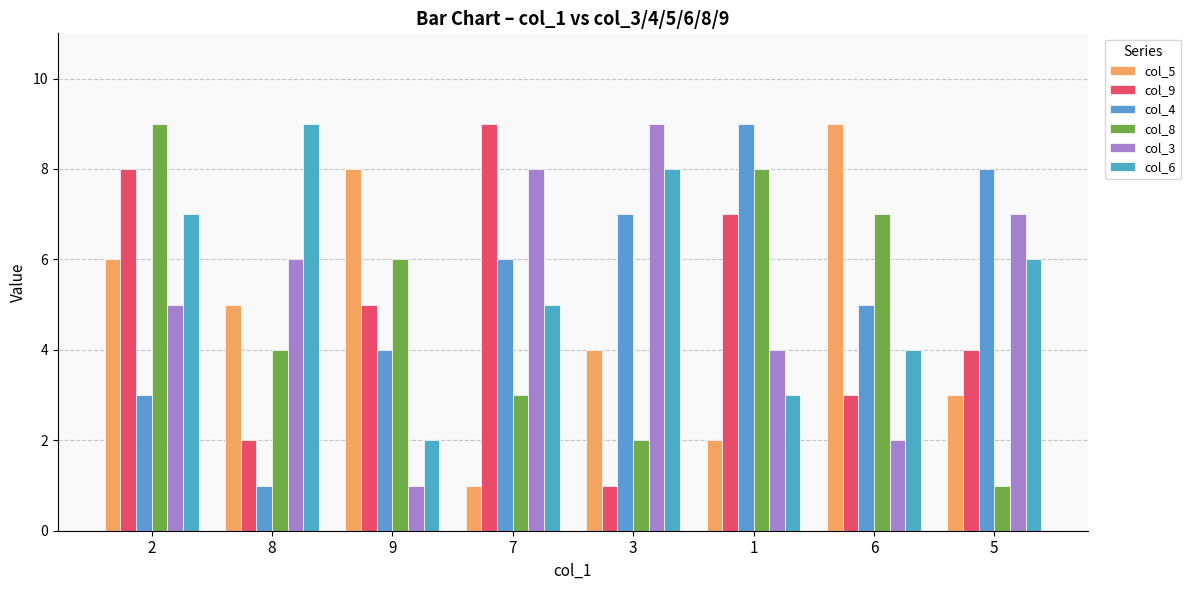

What is the value of the col_4 bar at the 7th from the left?

5